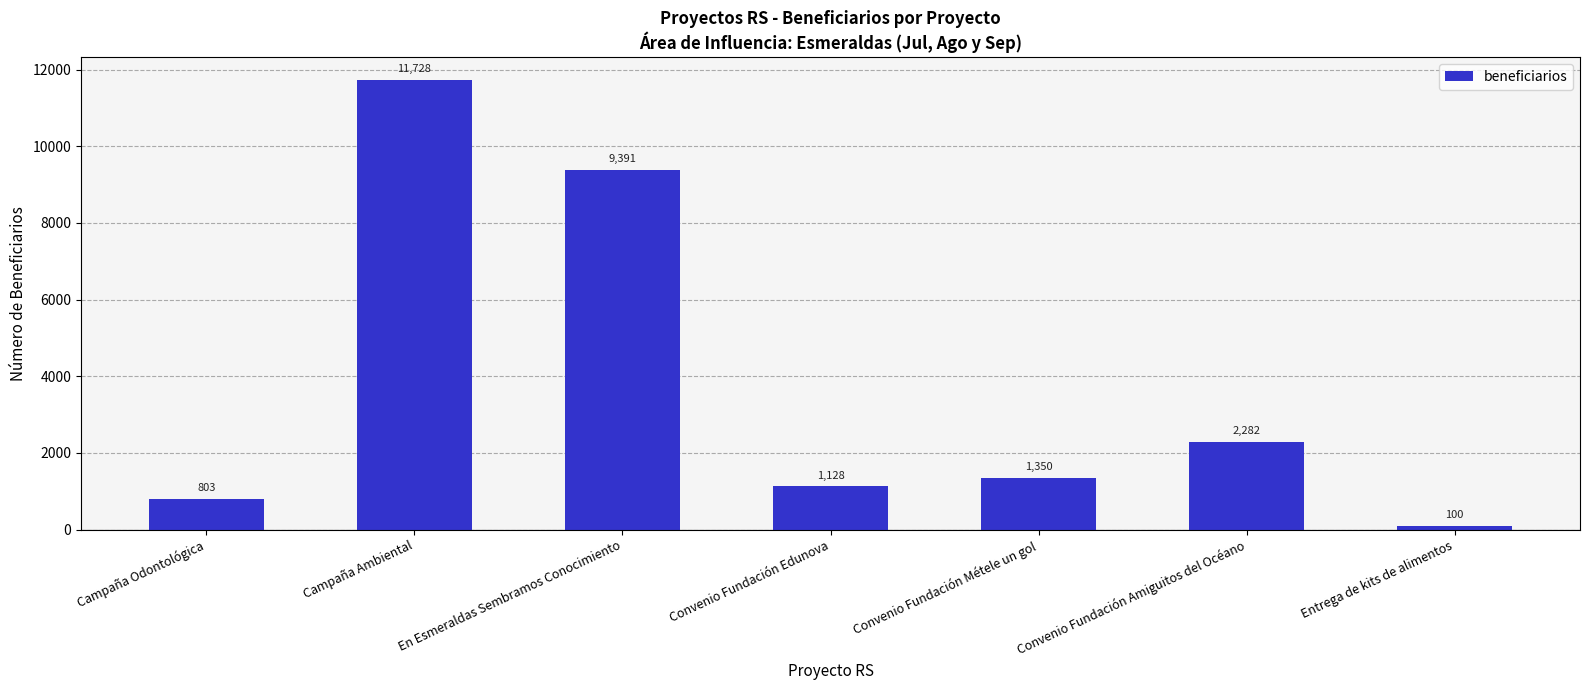

Is it true that the value at En Esmeraldas Sembramos Conocimiento is 2372?

False